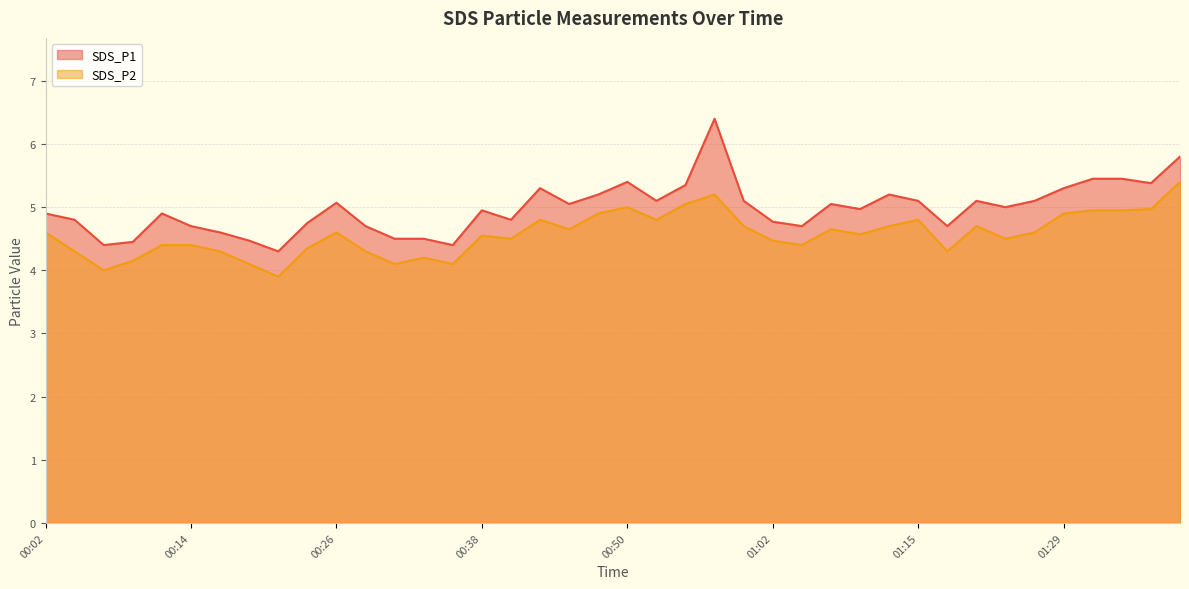

Between 00:21 and 00:50, which is larger?

00:50